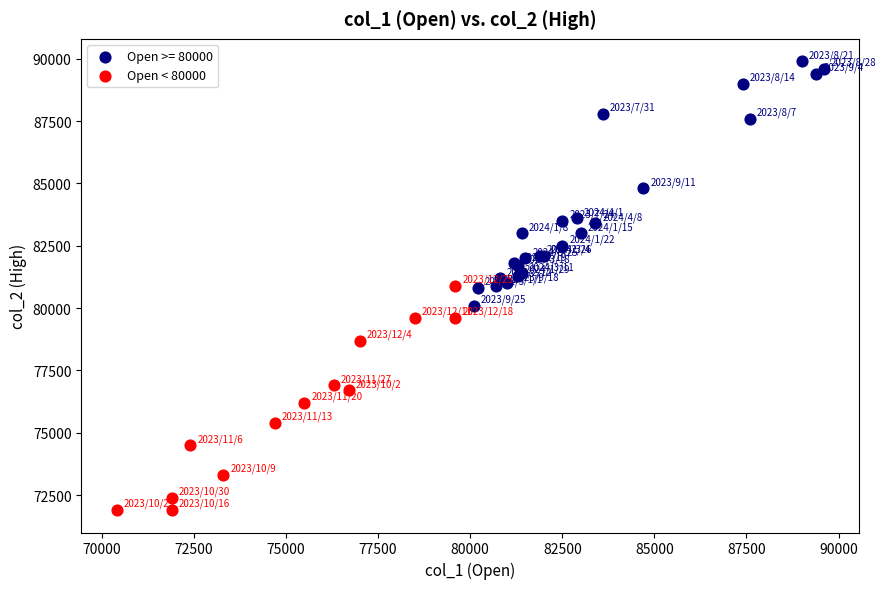

Which series has the widest spread of Y values?

Open >= 80000